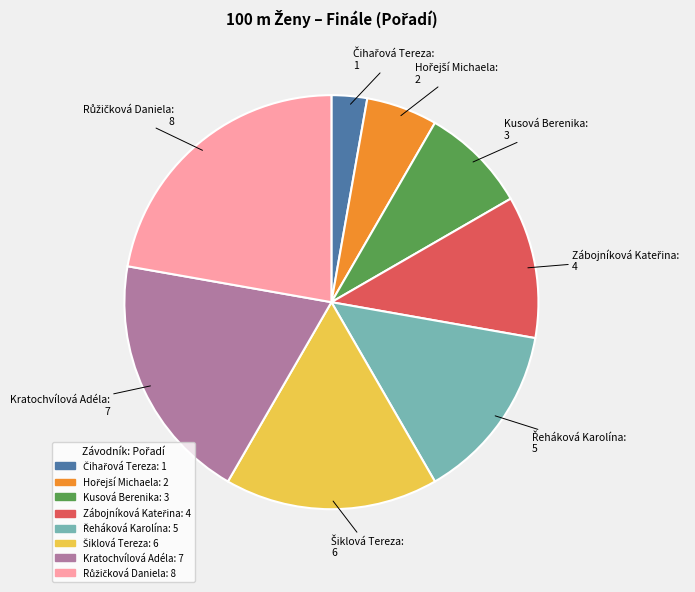

The Kusová Berenika slice represents 8% of the pie. True or false?

True